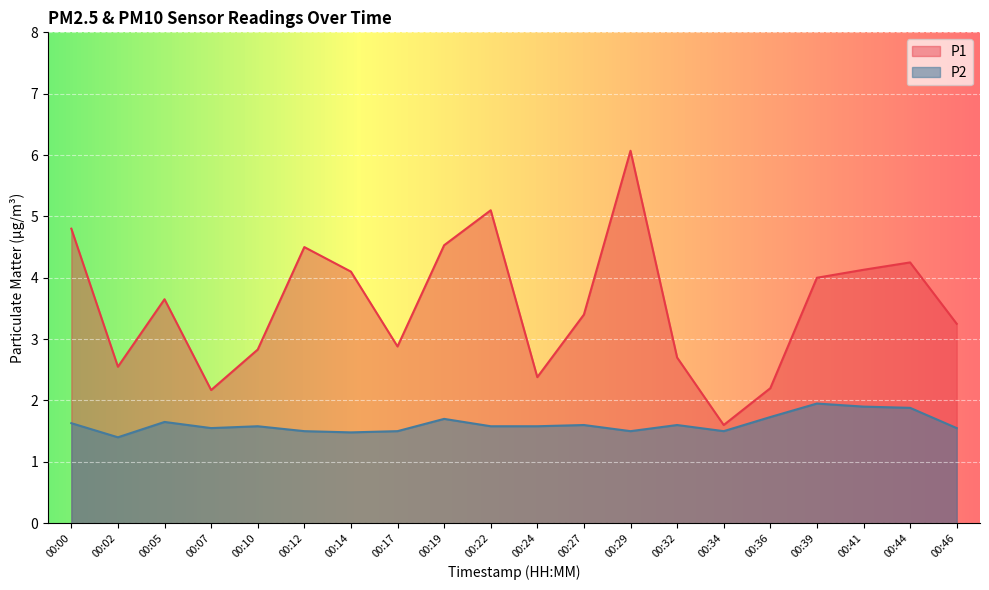

What is the sum of all P1 values?

71.1